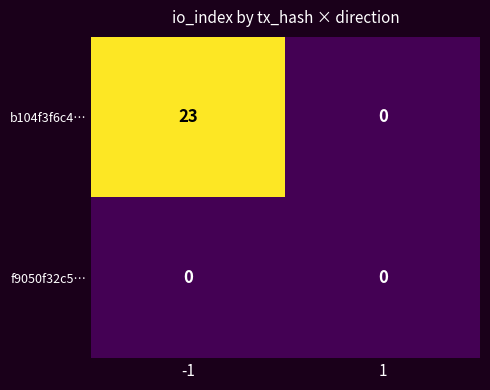

Which series has the largest total across all categories?

b104f3f6c4…